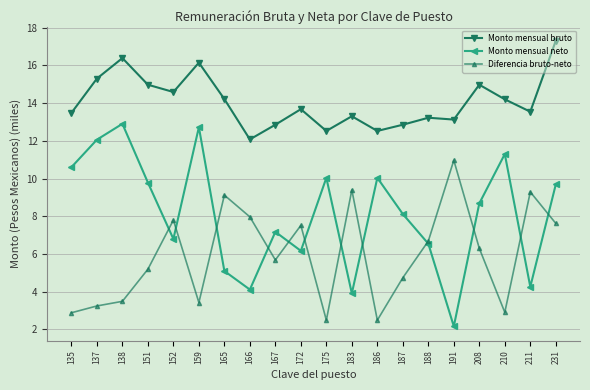

At which label does Monto mensual neto first exceed 8?

135